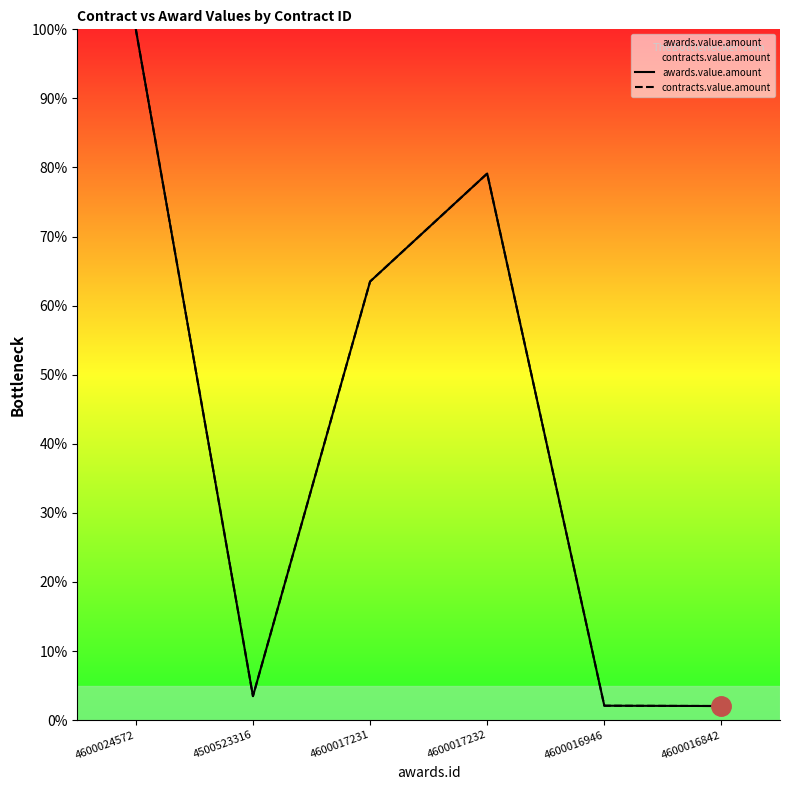

What is the maximum value for contracts.value.amount?

100.0